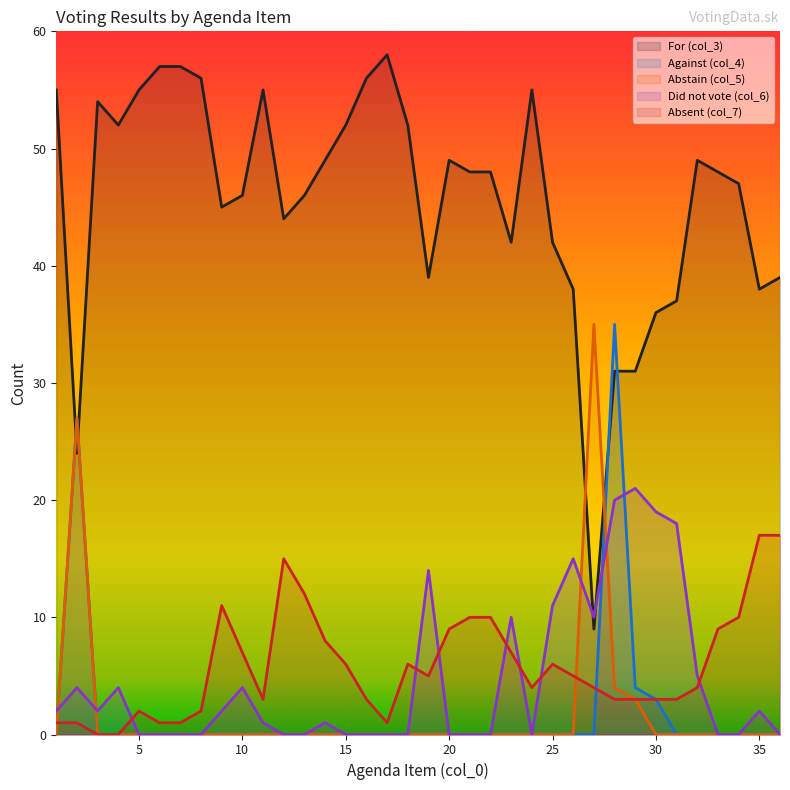

Reading left to right, what are all the values shown in this chart?

col_4: 1=0	2=27	3=0	4=0	5=0	6=0	7=0	8=0	9=0	10=0	11=0	12=0	13=0	14=0	15=0	16=0	17=0	18=0	19=0	20=0	21=0	22=0	23=0	24=0	25=0	26=0	27=0	28=35	29=4	30=3	31=0	32=0	33=0	34=0	35=0	36=0
col_3: 1=55	2=24	3=54	4=52	5=55	6=57	7=57	8=56	9=45	10=46	11=55	12=44	13=46	14=49	15=52	16=56	17=58	18=52	19=39	20=49	21=48	22=48	23=42	24=55	25=42	26=38	27=9	28=31	29=31	30=36	31=37	32=49	33=48	34=47	35=38	36=39
col_7: 1=1	2=1	3=0	4=0	5=2	6=1	7=1	8=2	9=11	10=7	11=3	12=15	13=12	14=8	15=6	16=3	17=1	18=6	19=5	20=9	21=10	22=10	23=7	24=4	25=6	26=5	27=4	28=3	29=3	30=3	31=3	32=4	33=9	34=10	35=17	36=17
col_6: 1=2	2=4	3=2	4=4	5=0	6=0	7=0	8=0	9=2	10=4	11=1	12=0	13=0	14=1	15=0	16=0	17=0	18=0	19=14	20=0	21=0	22=0	23=10	24=0	25=11	26=15	27=10	28=20	29=21	30=19	31=18	32=5	33=0	34=0	35=2	36=0
col_5: 1=0	2=27	3=0	4=0	5=0	6=0	7=0	8=0	9=0	10=0	11=0	12=0	13=0	14=0	15=0	16=0	17=0	18=0	19=0	20=0	21=0	22=0	23=0	24=0	25=0	26=0	27=35	28=4	29=3	30=0	31=0	32=0	33=0	34=0	35=0	36=0